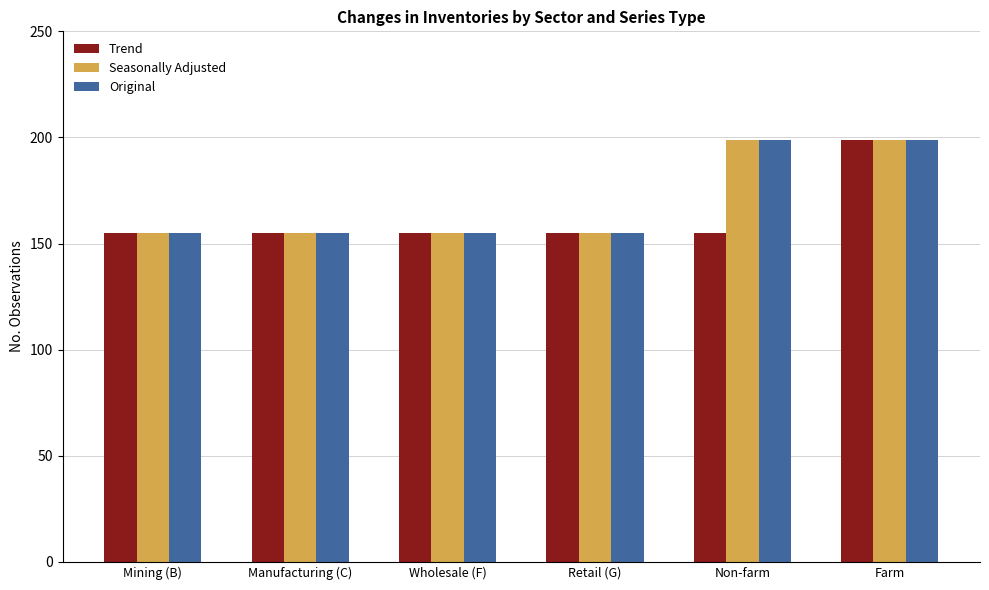

The Trend series shows 155 at Manufacturing (C). True or false?

True